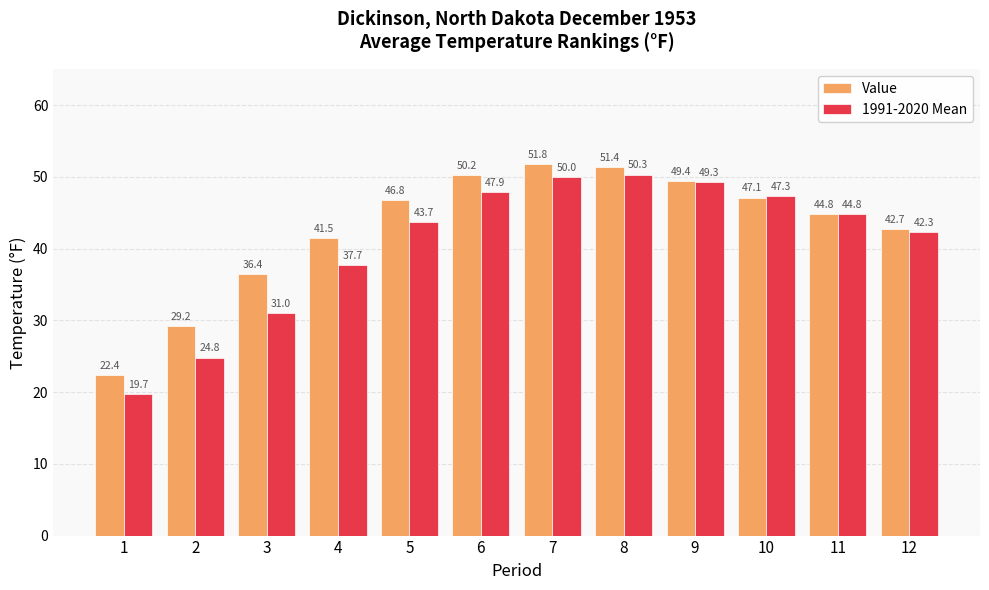

At which label does Value reach its minimum?

1